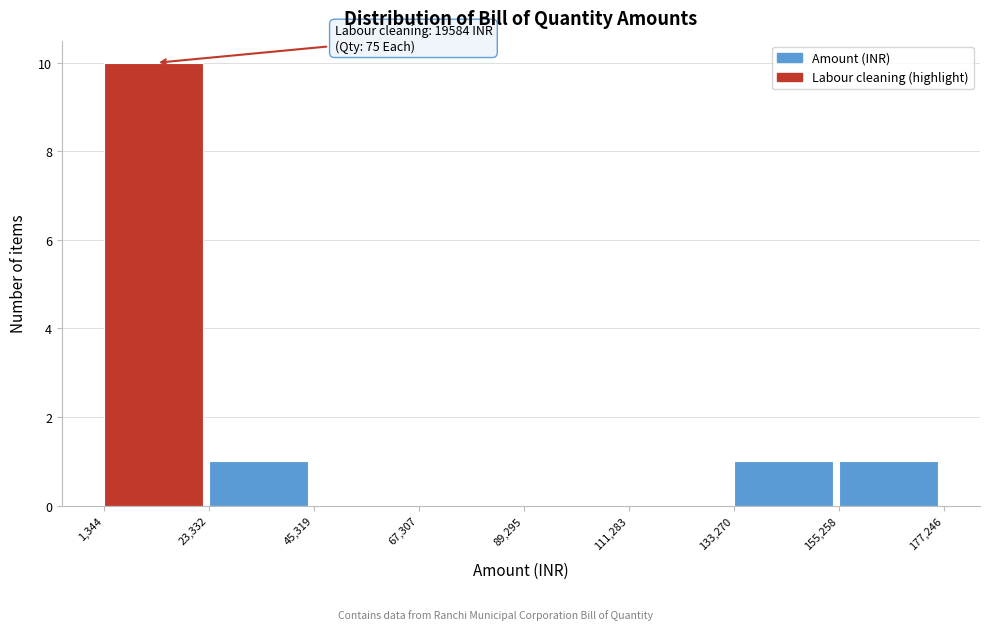

Which range on the x-axis has the tallest bar?

1,344 to 23,332